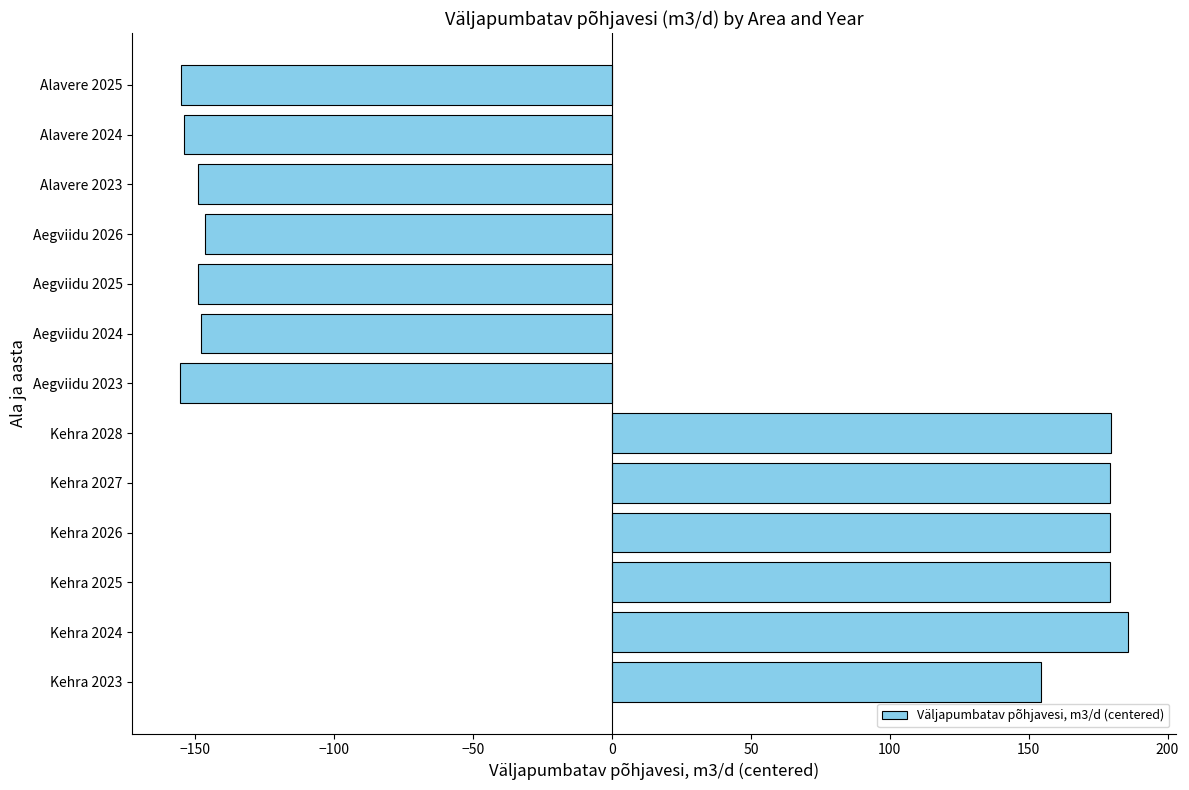

How many data points are less than -146?

7